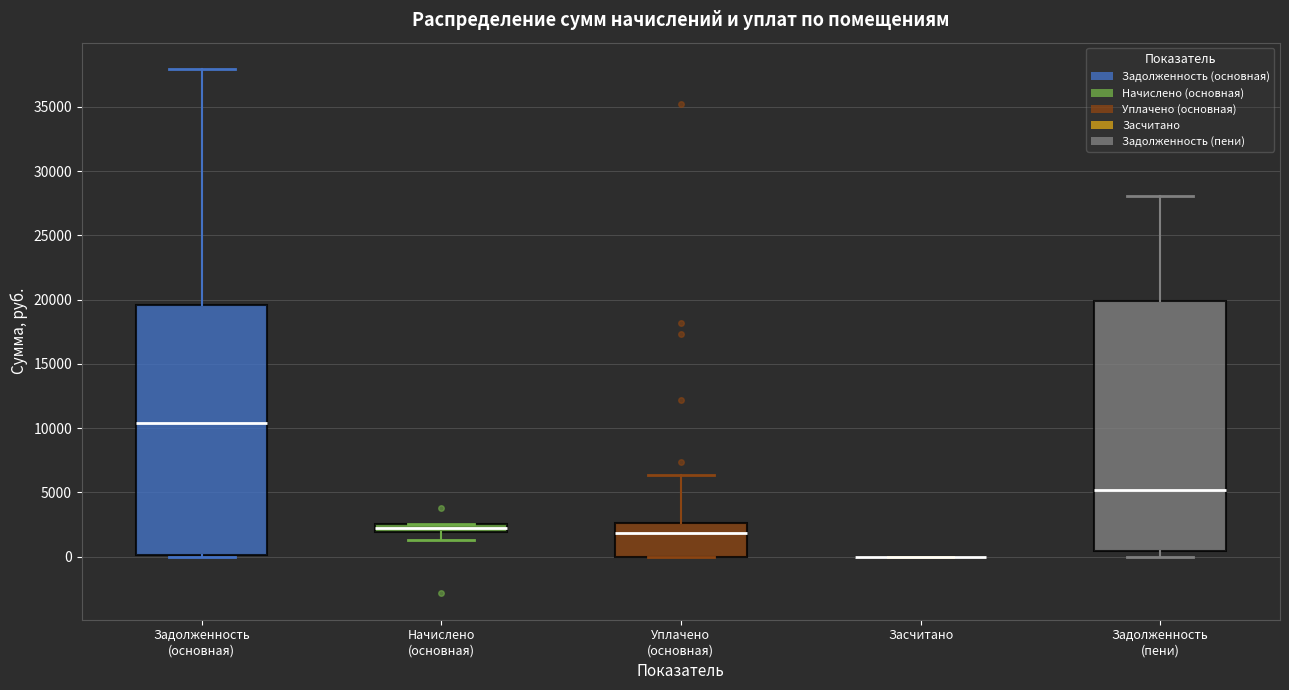

Where is the upper edge of the box for Начислено (основная) on the y-axis? The values are not printed on the chart, so give them approximately, as read against the axis.

2500